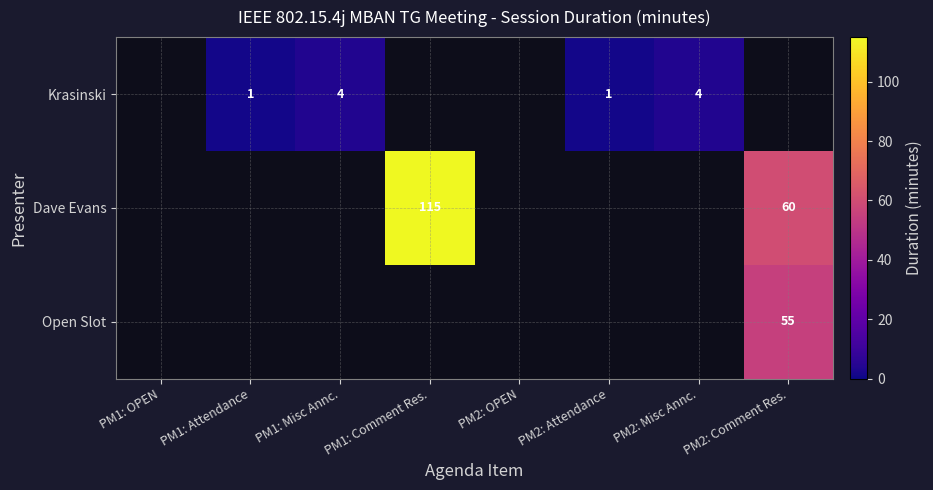

The Dave Evans series shows 60 at PM2: Comment Res.. True or false?

True